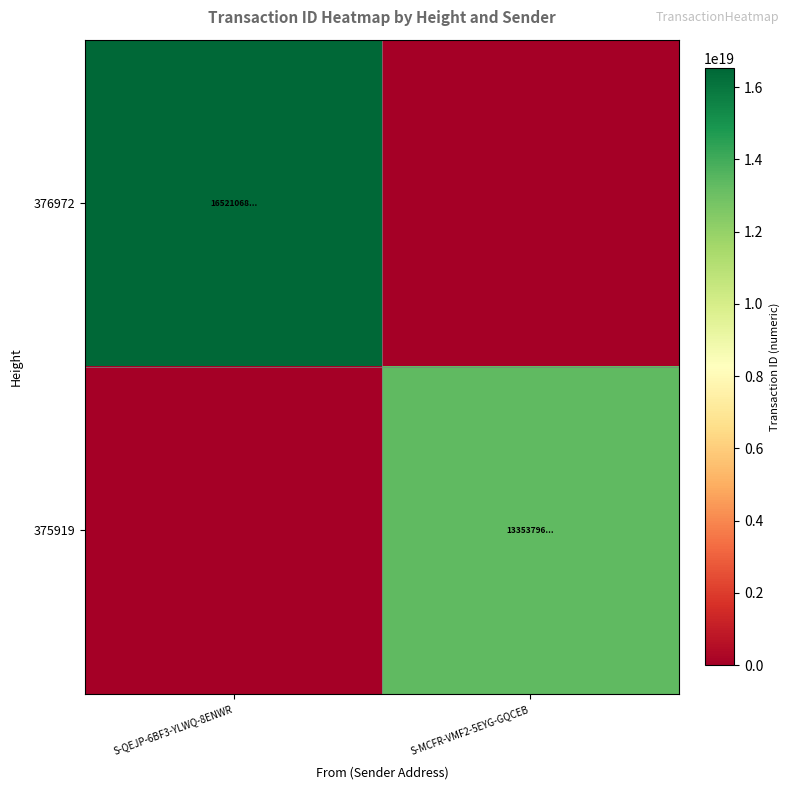

Count the number of categories in the chart.

2